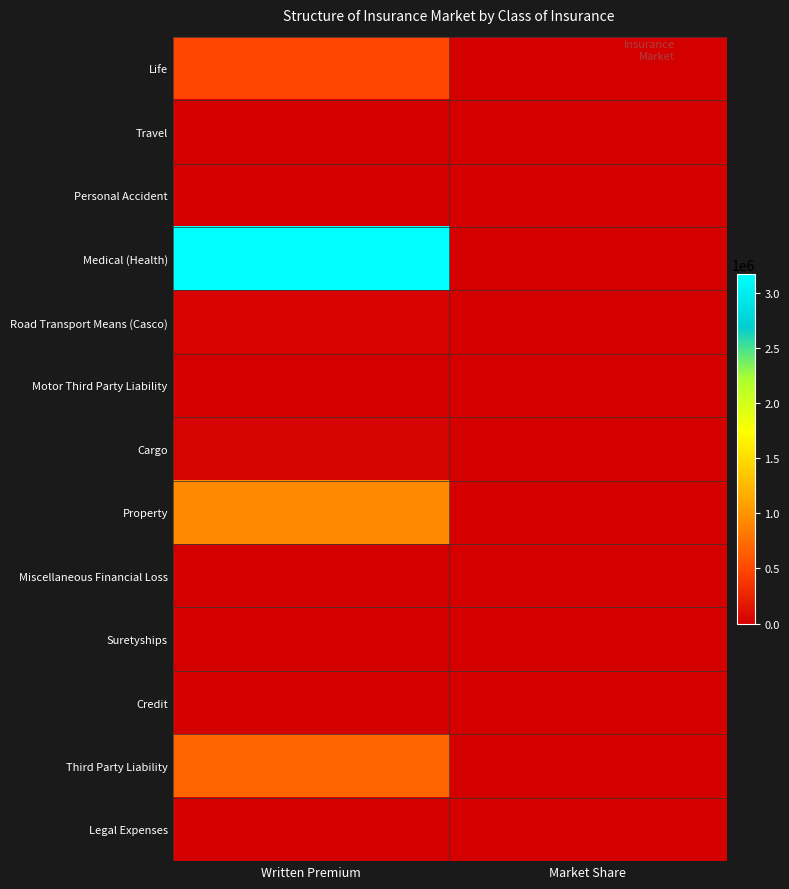

What is the difference between the highest and lowest values at Written Premium?

3167219.8